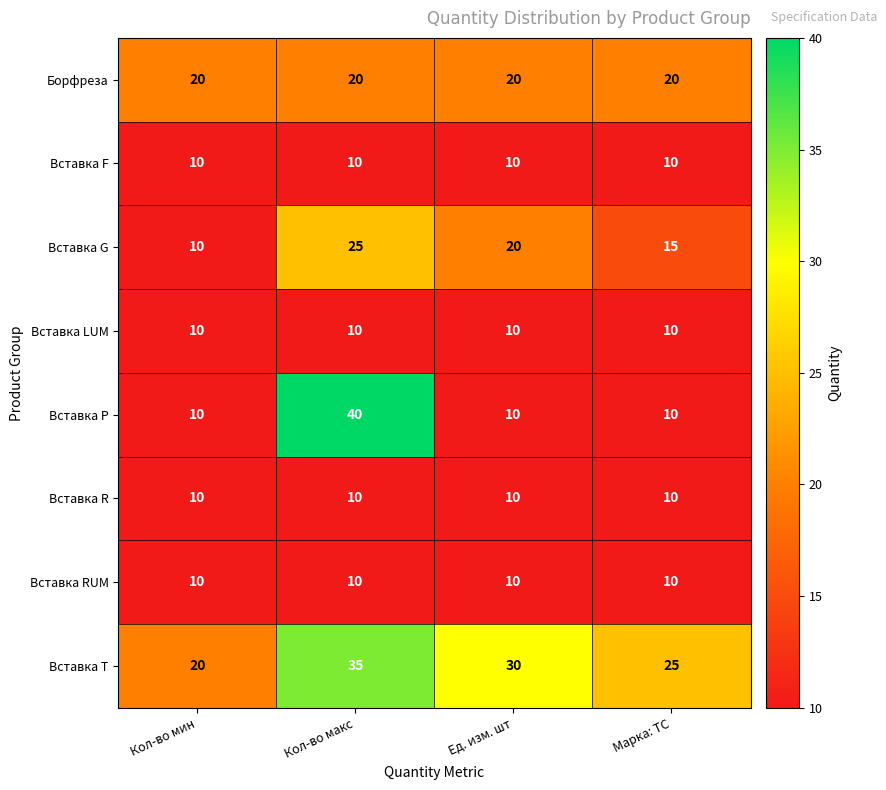

What is the difference between the highest and lowest values at Марка: ТС?

15